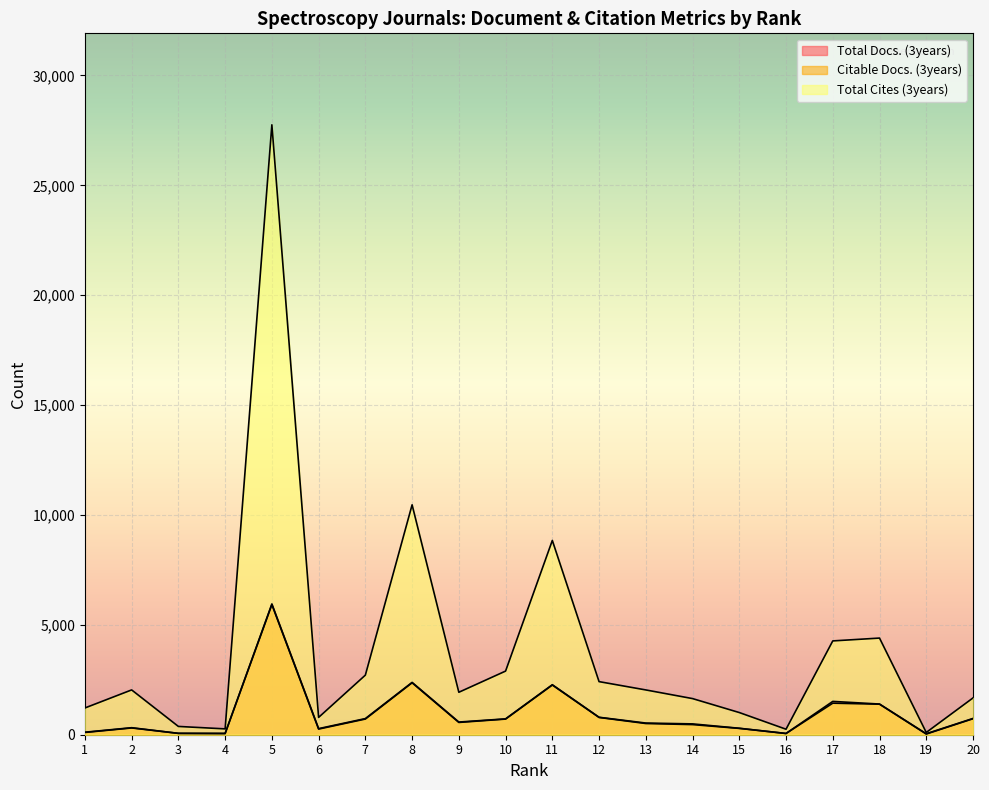

True or false: Total Cites (3years) and Citable Docs. (3years) cross at least once.

False